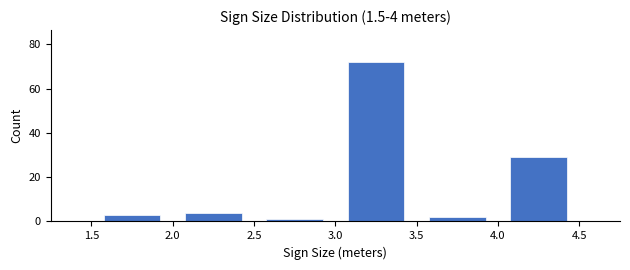

Which range on the x-axis has the tallest bar?

3.0 to 3.5